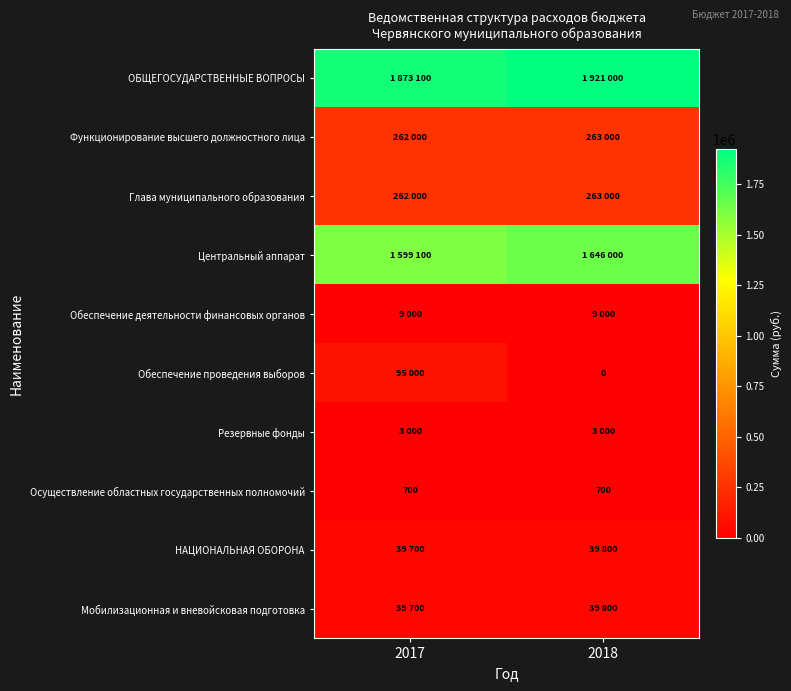

What is the average value of the Осуществление областных государственных полномочий series?

700